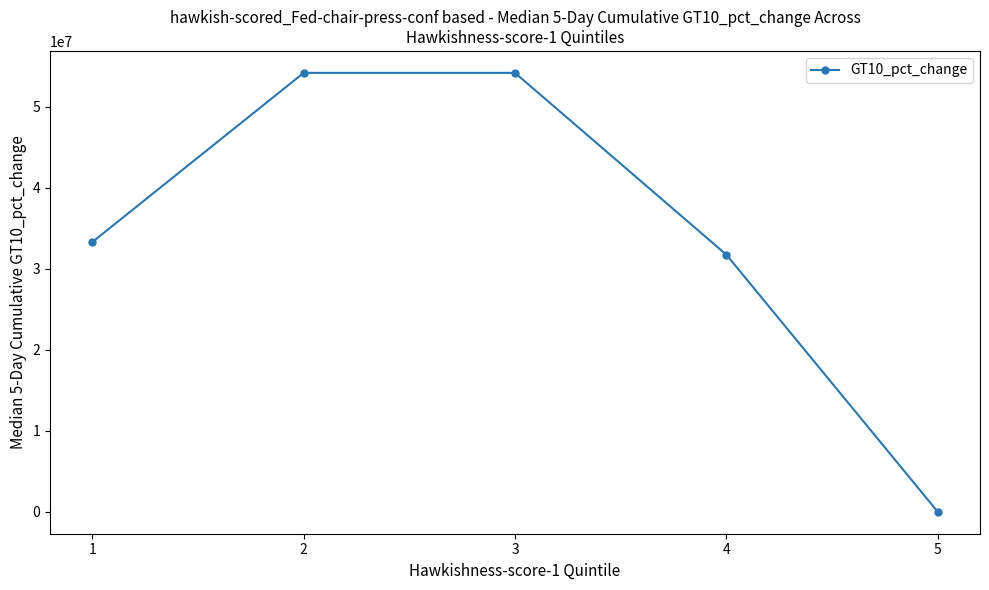

How many positive values are there?

4